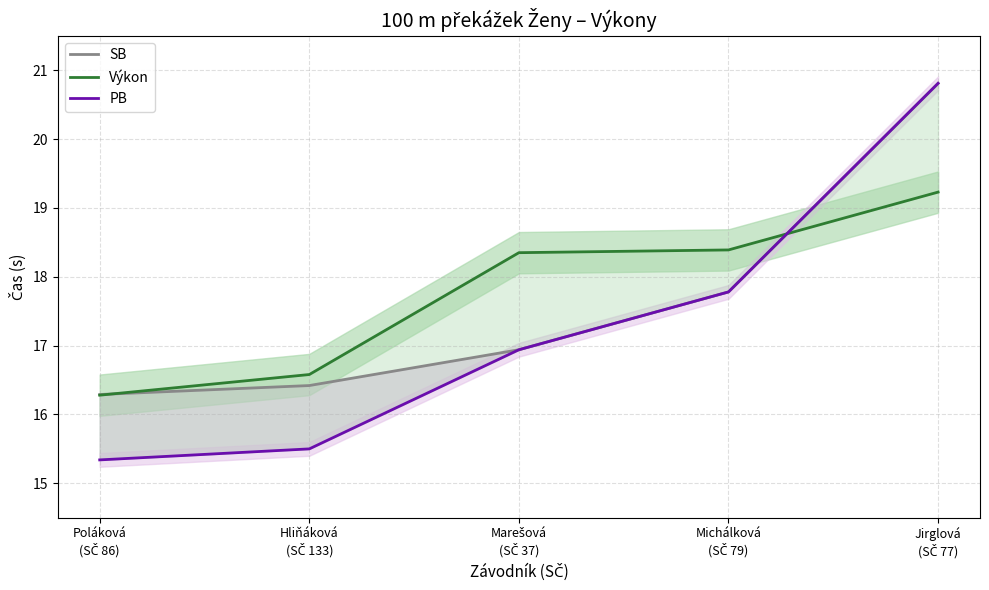

What is the greatest value displayed?

20.8